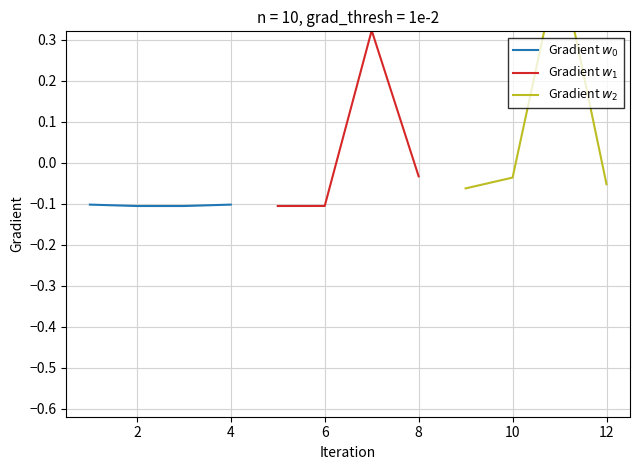

True or false: Gradient $w_2$ and Gradient $w_0$ intersect in this chart.

False